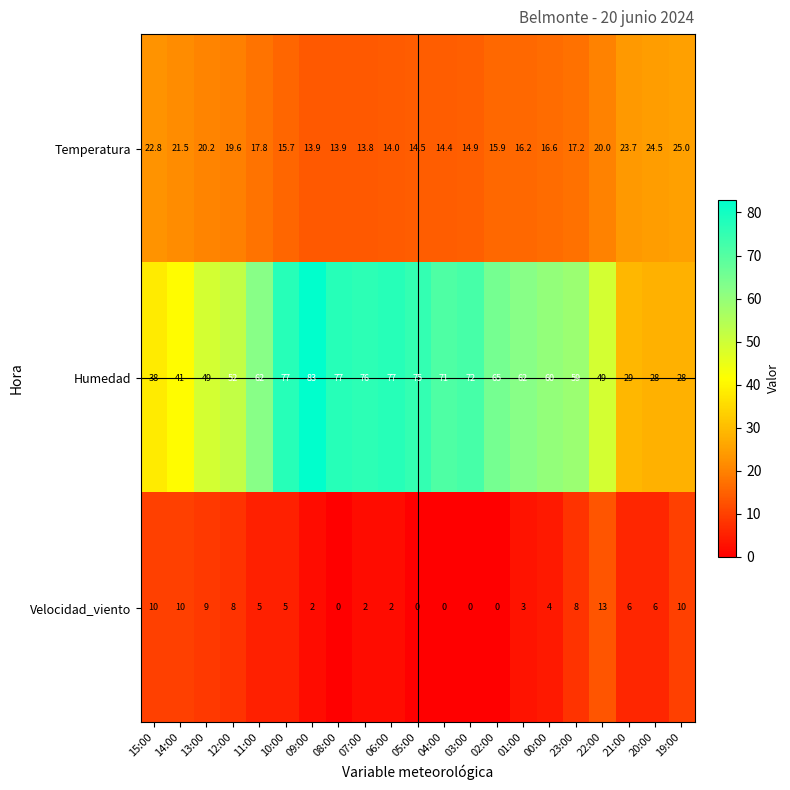

What is the difference between the maximum and minimum values in the Temperatura series?

11.2